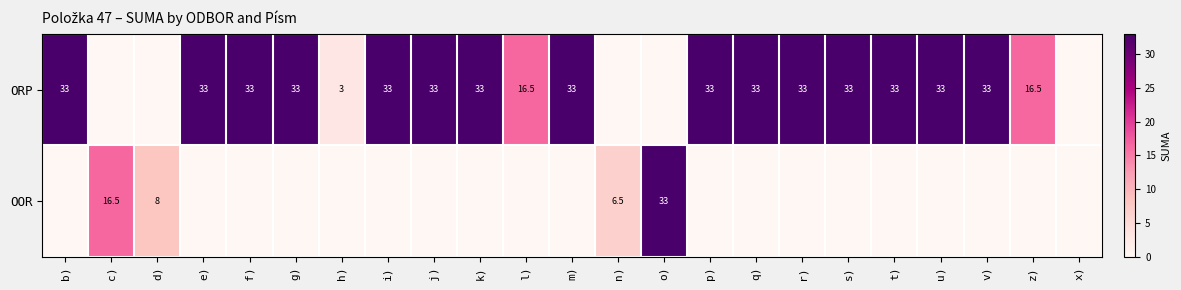

What is the difference between the ORP values at u) and l)?

16.5